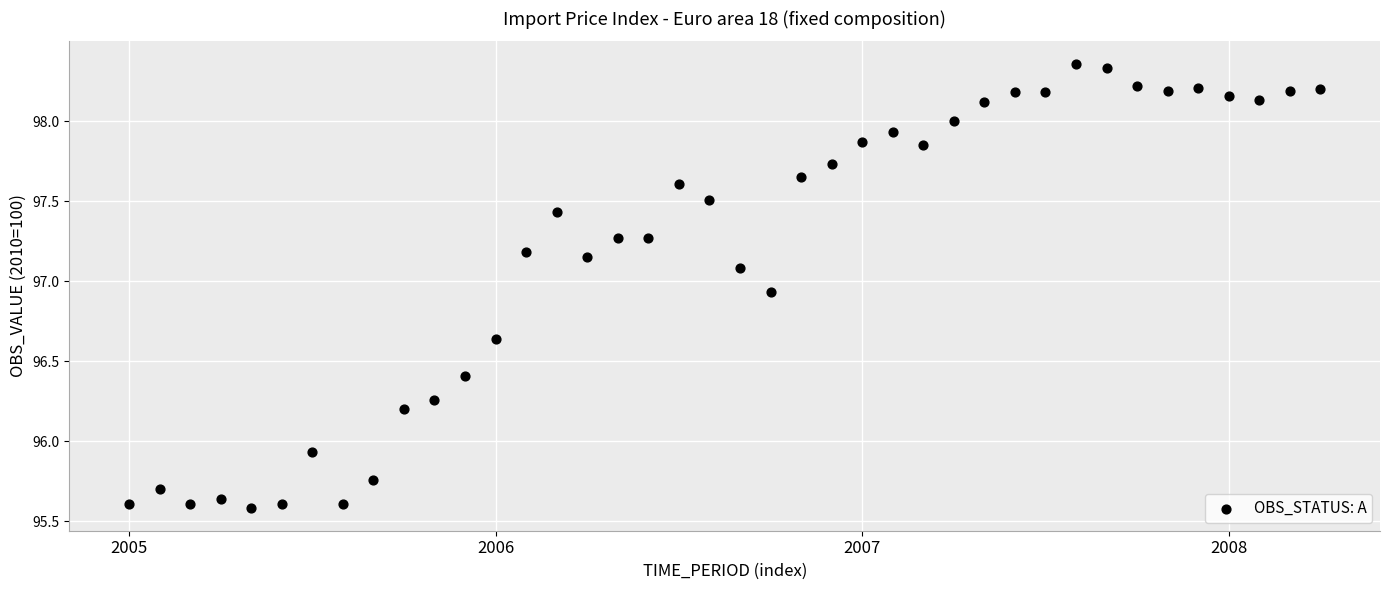

What is the range of Y values (max minus min)?

2.8